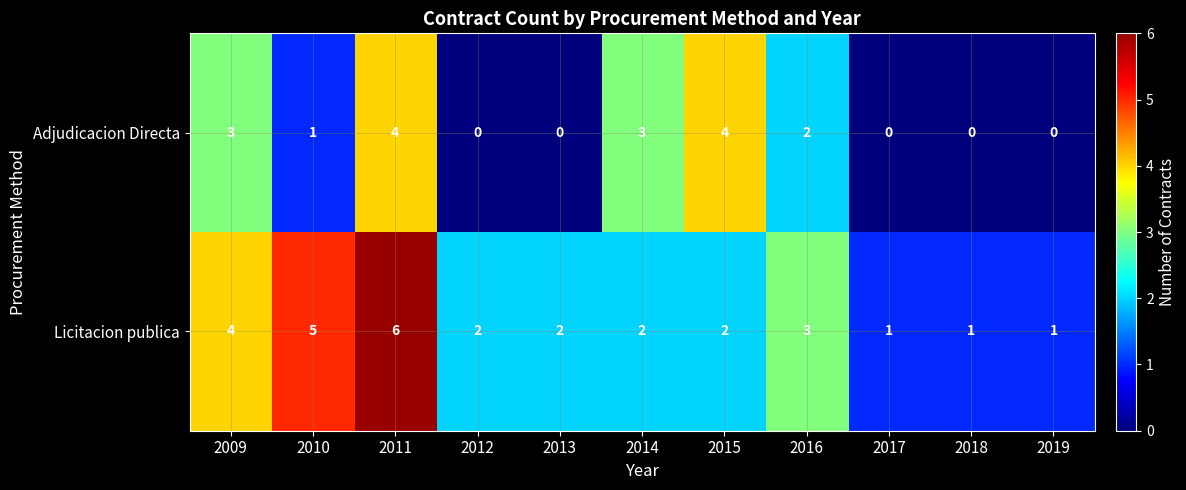

What is the spread (max minus min) of values at 2014?

1